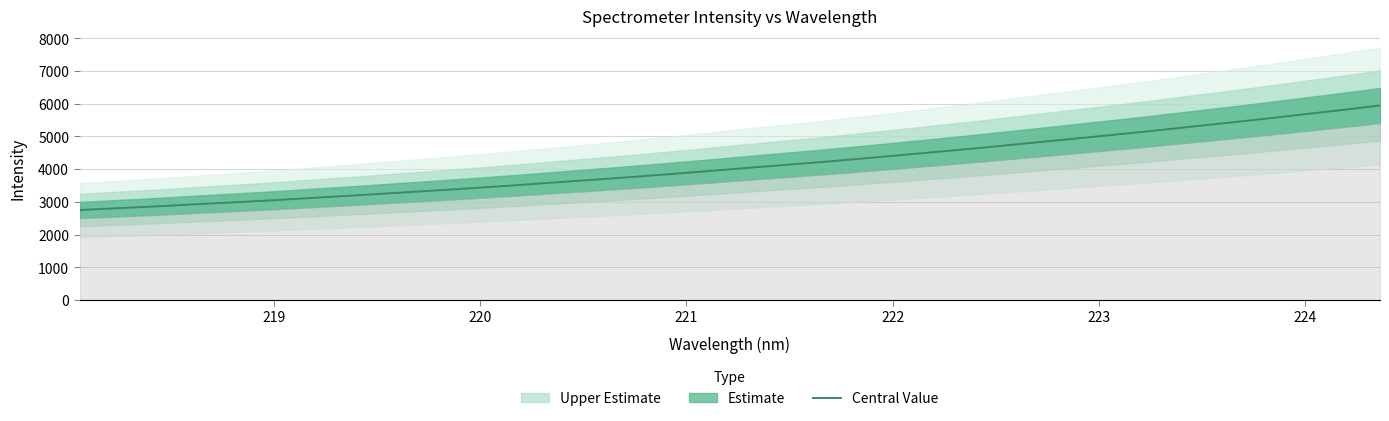

What is the minimum value shown in the chart?

2749.5